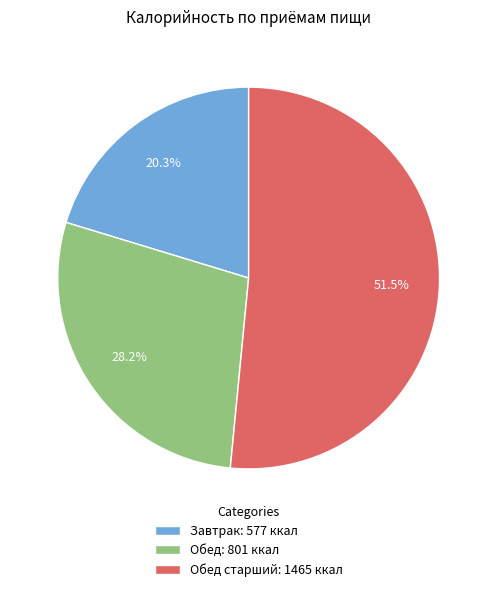

Between Обед старший: 1465 ккал and Обед: 801 ккал, which is larger?

Обед старший: 1465 ккал